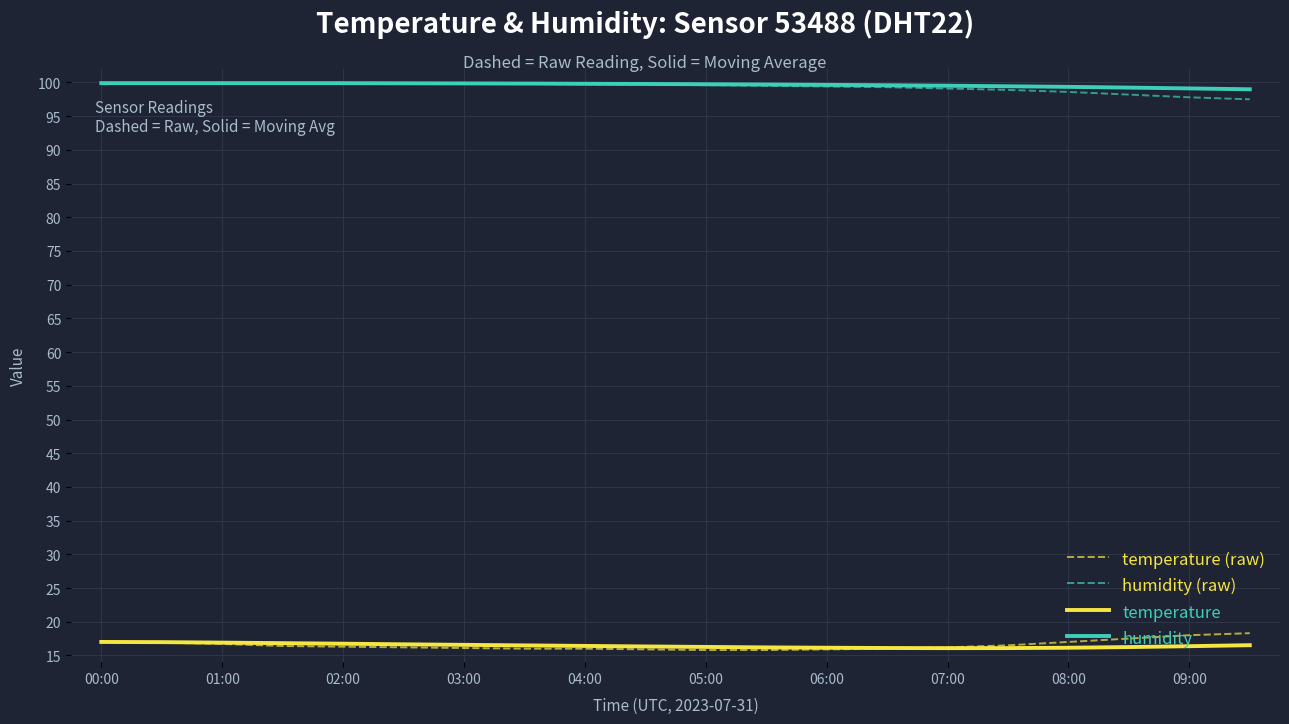

Does the chart have visible grid lines?

Yes